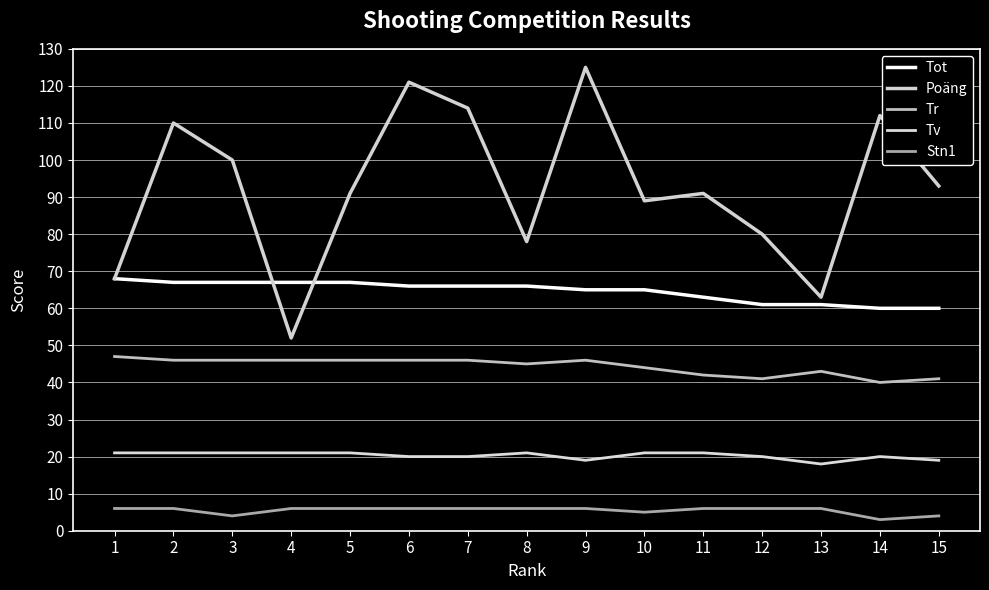

Which series has the largest total across all categories?

Poäng